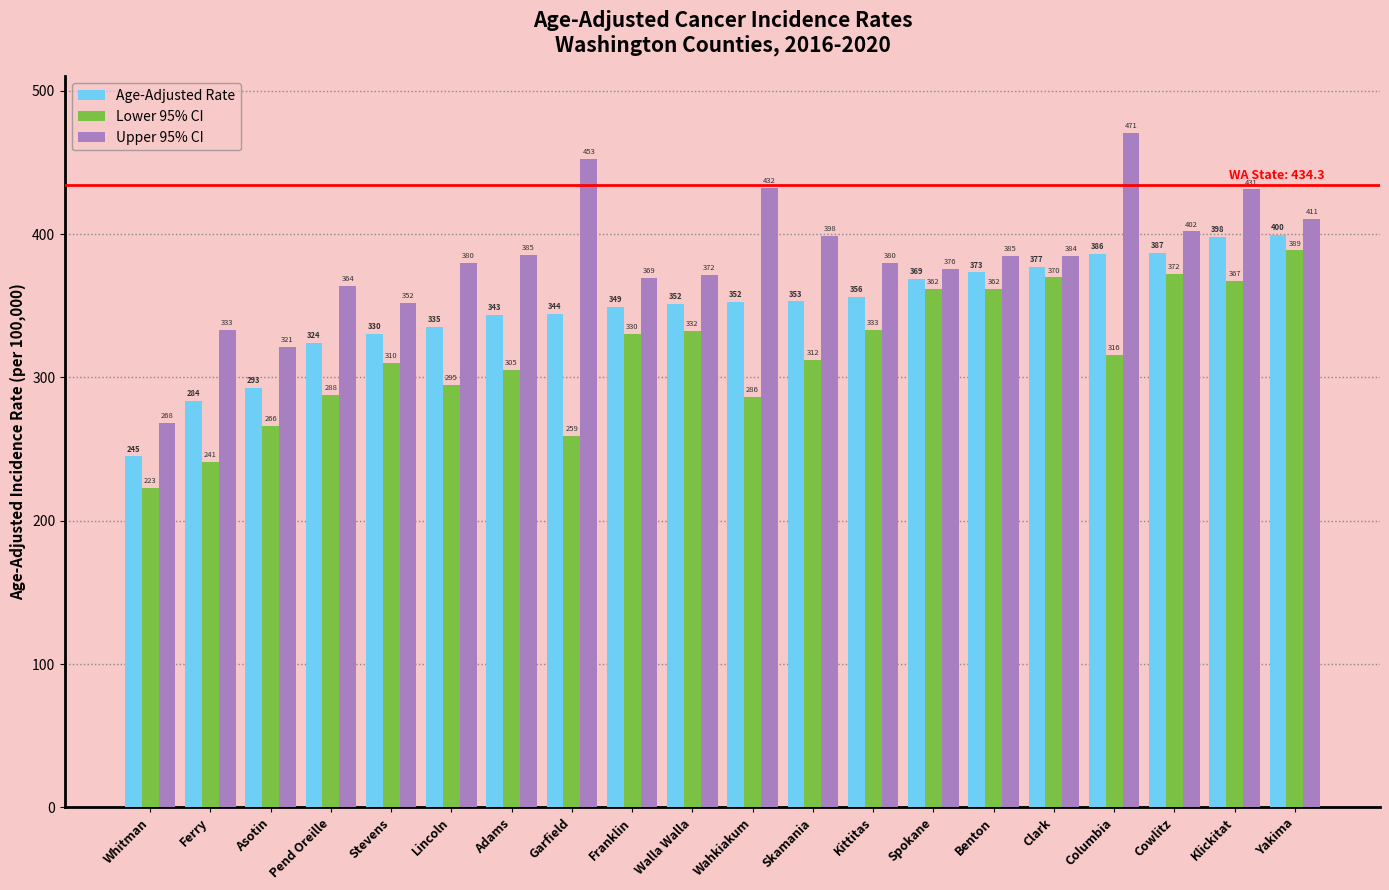

How many bars are there in each group?

3